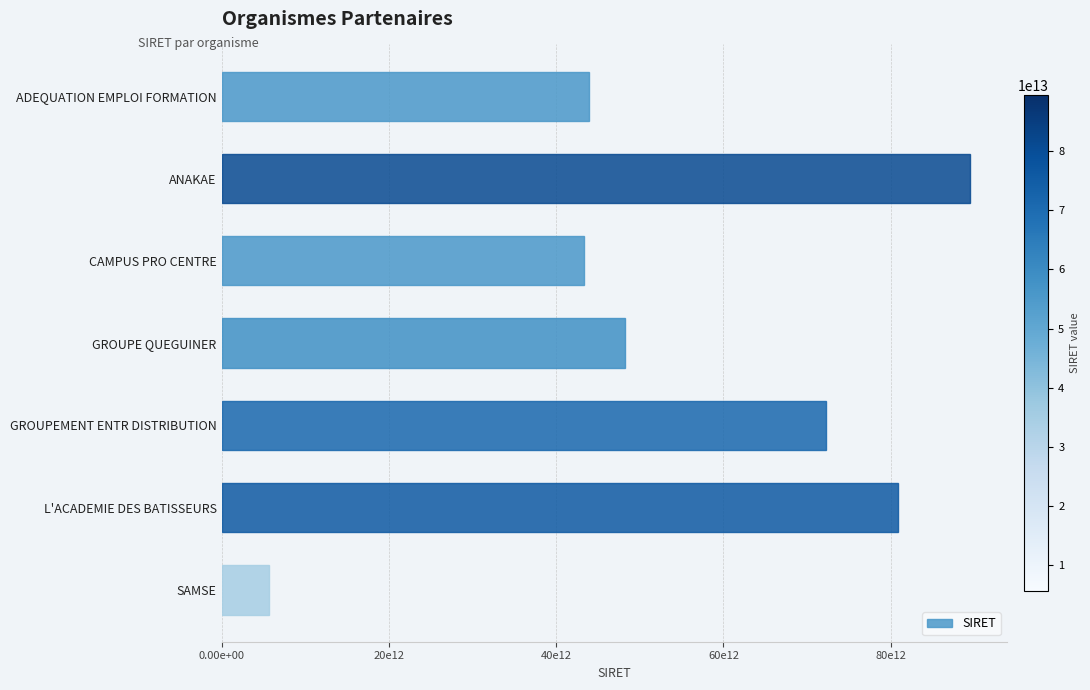

Which label corresponds to the largest value in the chart?

ANAKAE